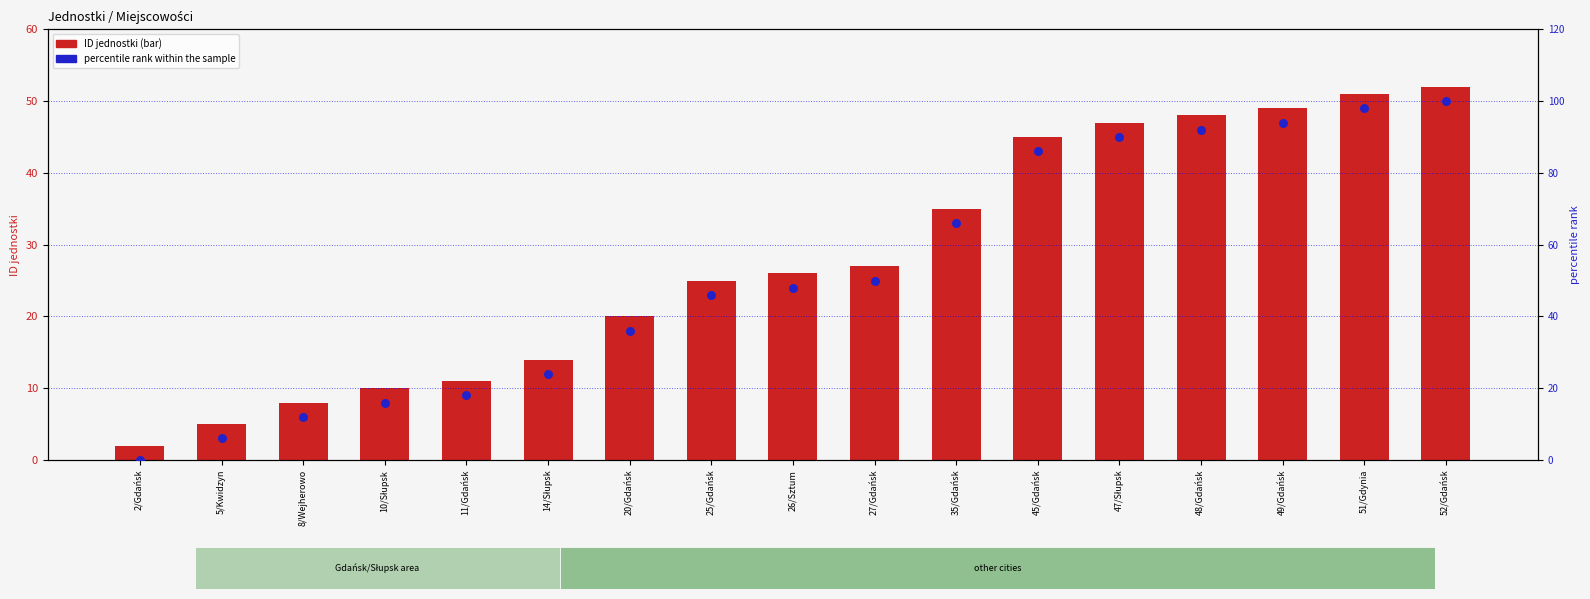

Which series has the widest spread of Y values?

percentile rank within the sample